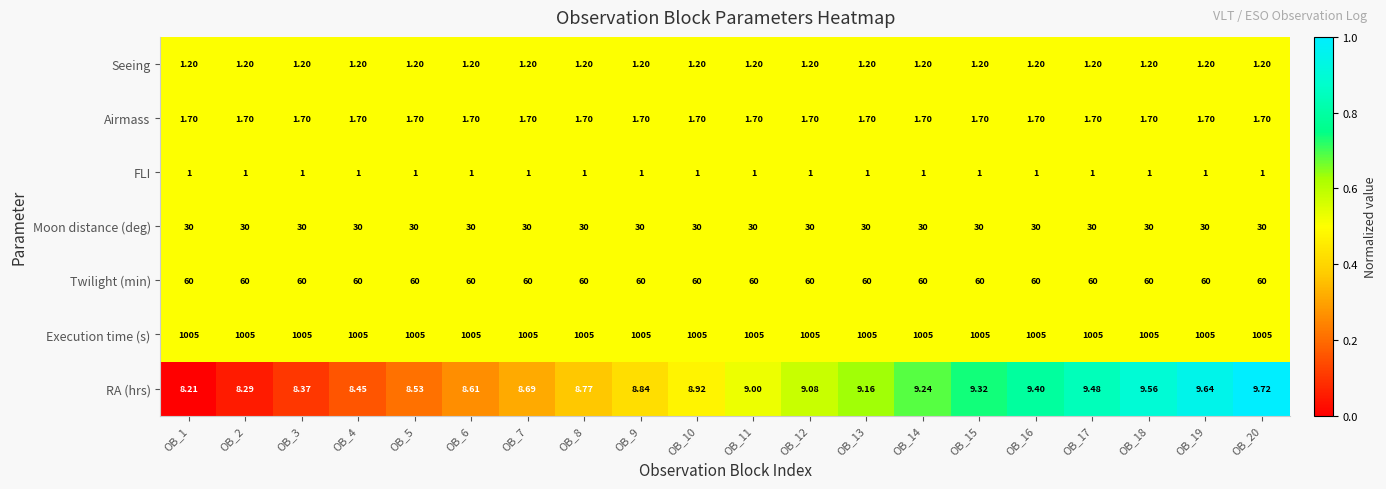

Rank the series by their maximum value, from highest to lowest.

Execution time (s), Twilight (min), Moon distance (deg), RA (hrs), Airmass, Seeing, FLI